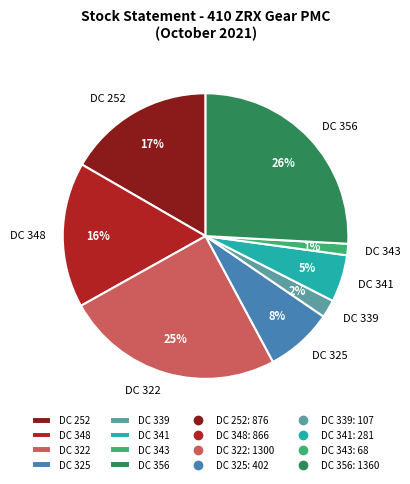

How many segments does this pie chart have?

8